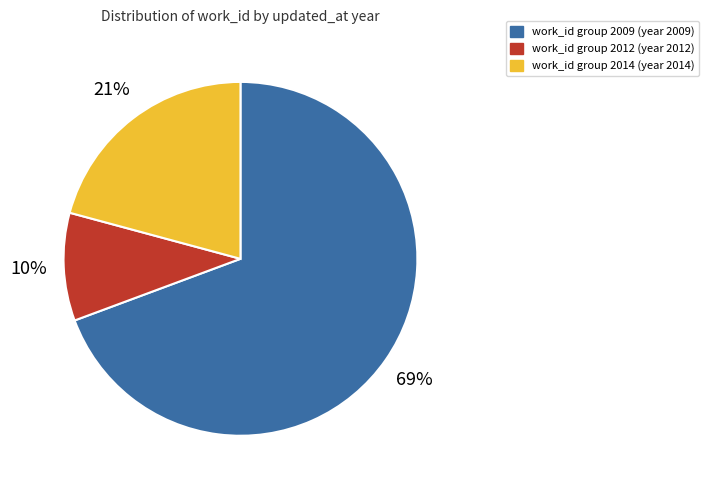

To the nearest percent, what is the average slice percentage?

33%